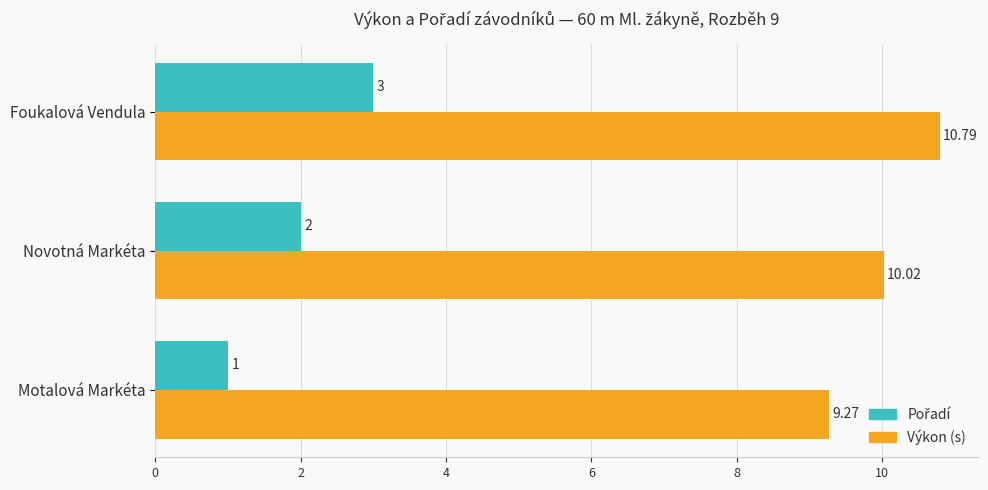

What is the spread (max minus min) of values at Novotná Markéta?

8.0